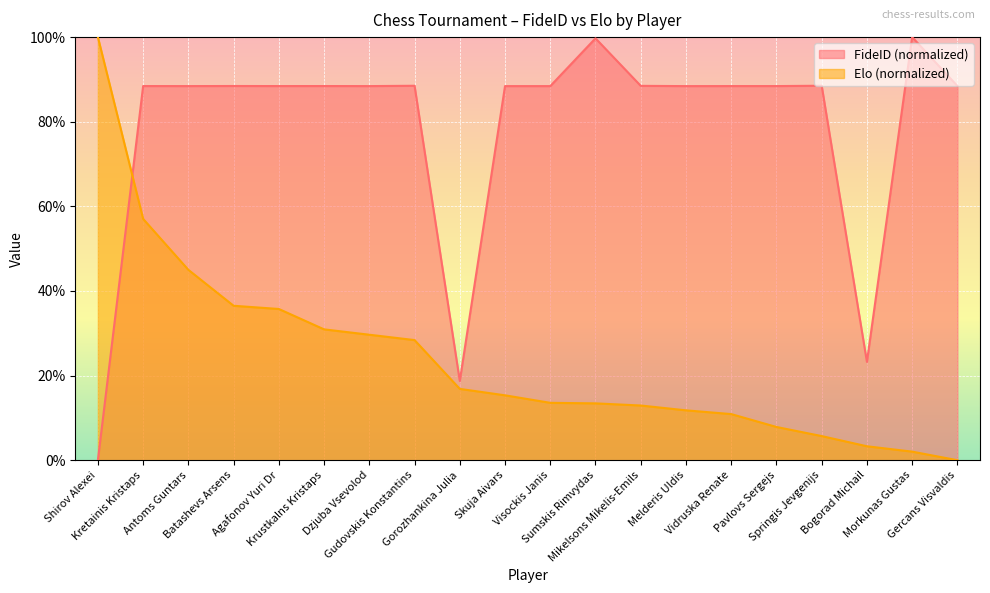

True or false: FideID has more than 0 interior local peaks.

True